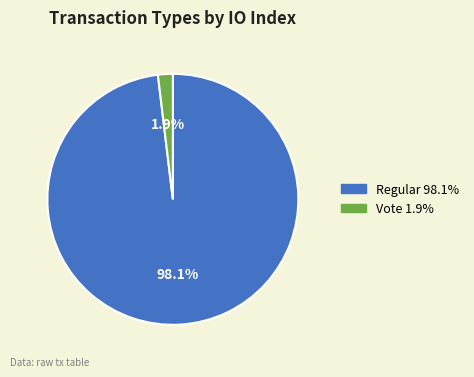

Count the number of slices in the pie.

2